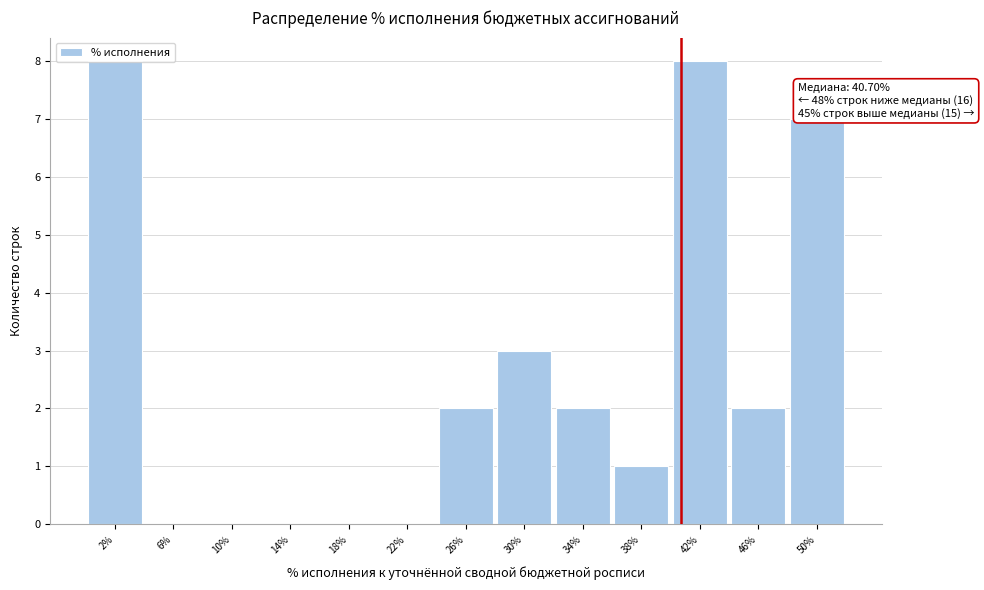

What is the sum of the values at 38% and 26%?

3